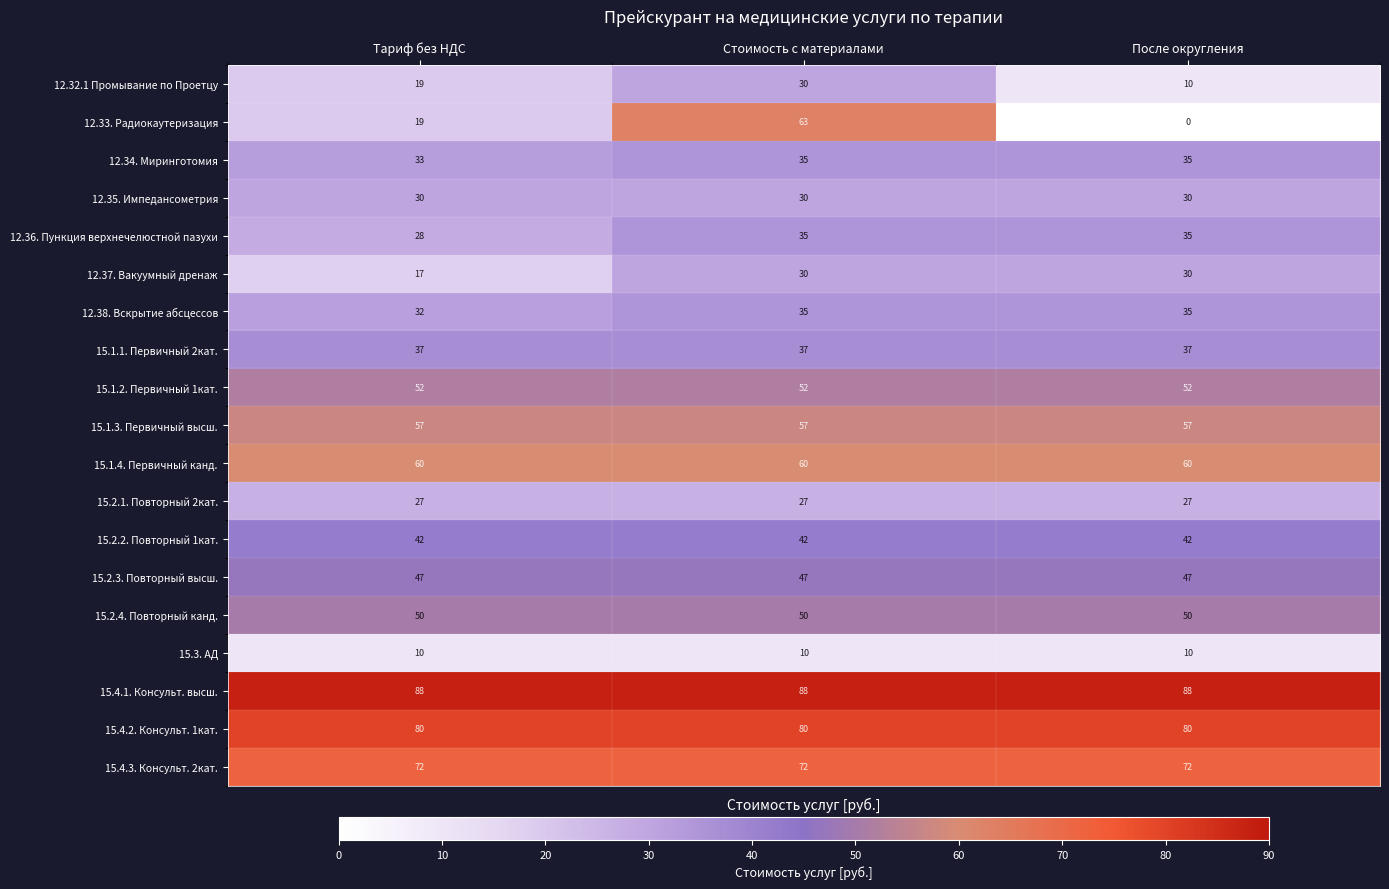

Which series changed the most between Тариф без НДС and Стоимость с материалами?

12.33. Радиокаутеризация